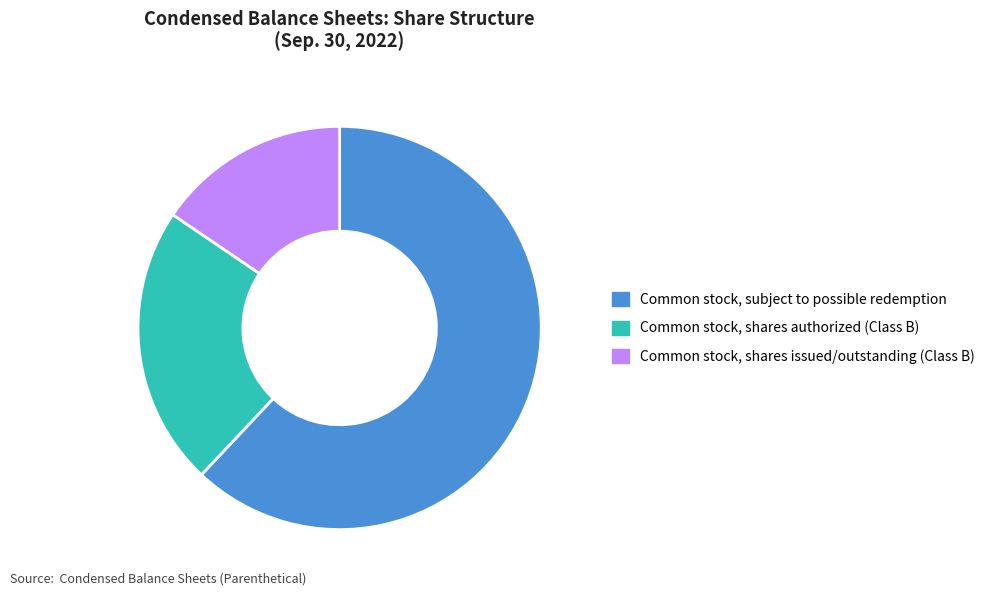

Do Common stock, subject to possible redemption and Common stock, shares issued/outstanding (Class B) together represent more than half of the pie?

Yes